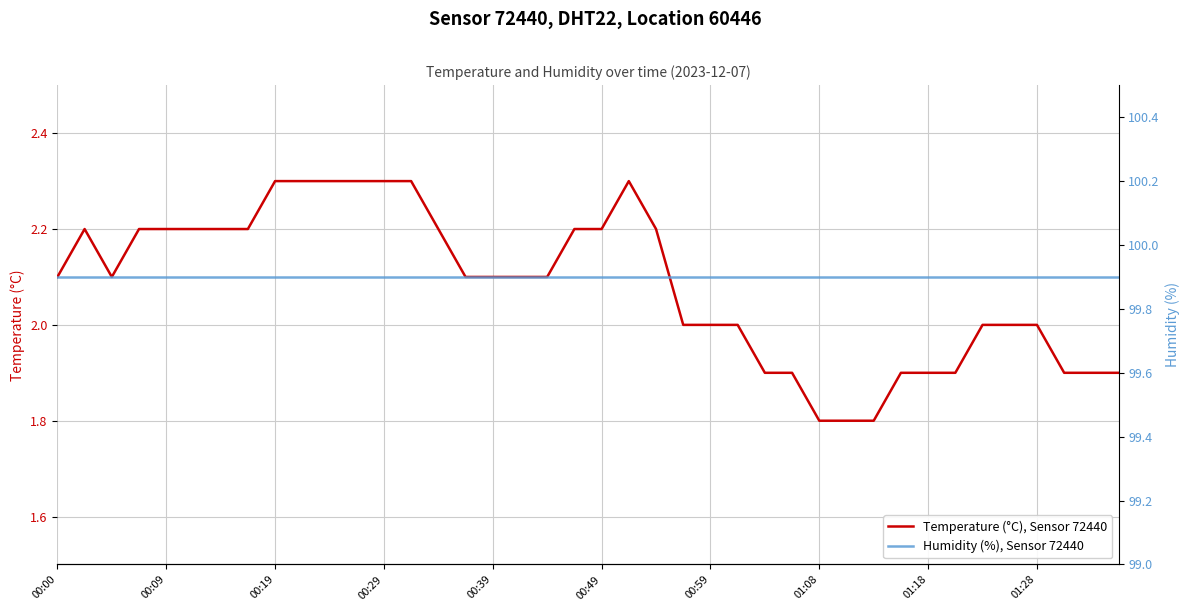

True or false: Humidity (%), Sensor 72440 and Temperature (°C), Sensor 72440 cross at least once.

False